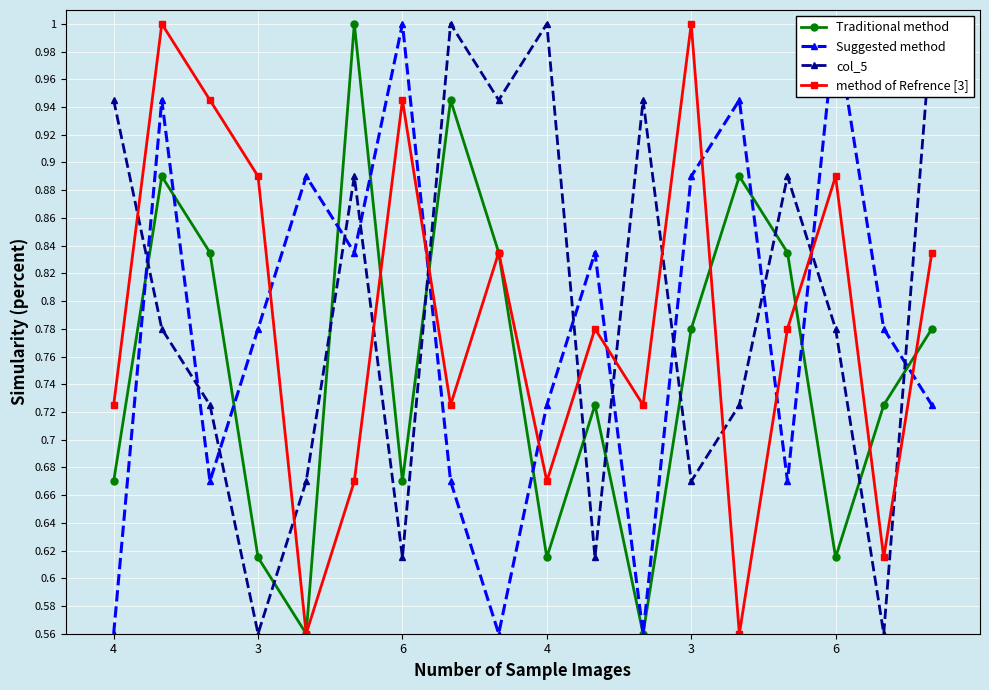

Which series has the largest total across all categories?

col_5